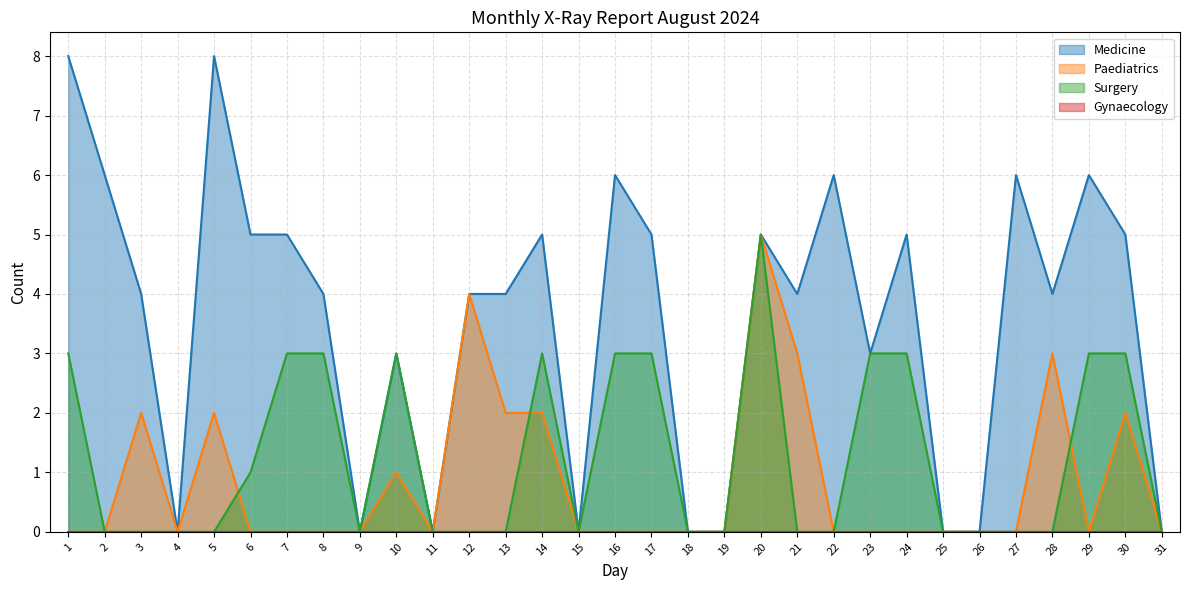

The Paediatrics series shows -3 at 8. True or false?

False